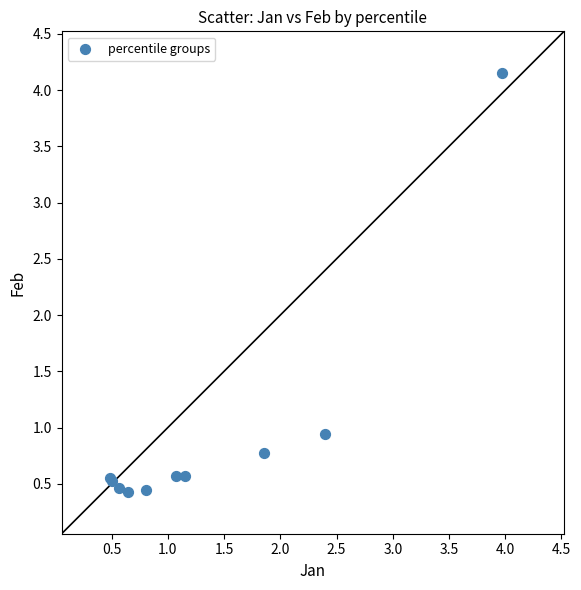

What Y value in the scatter plot is closest to 2?

0.9